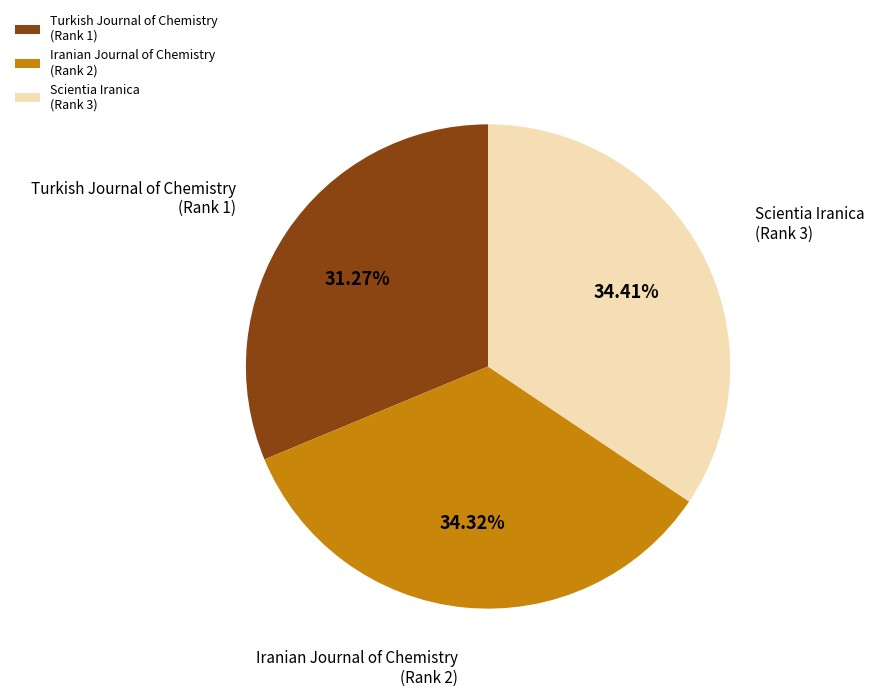

Which has a higher value, Turkish Journal of Chemistry (Rank 1) or Iranian Journal of Chemistry (Rank 2)?

Iranian Journal of Chemistry (Rank 2)